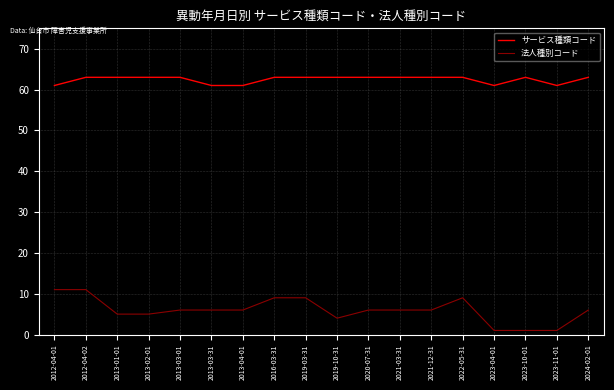

What is the minimum value shown in the chart?

1